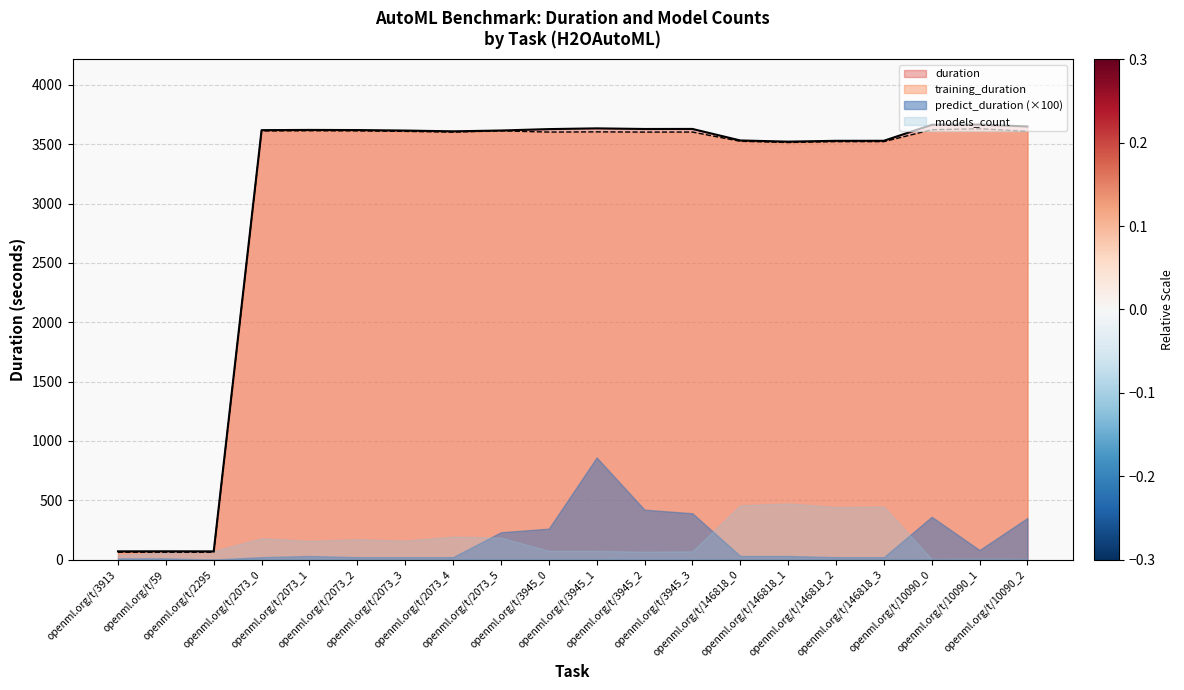

What is the total value across all series at openml.org/t/2073_1?

7420.6